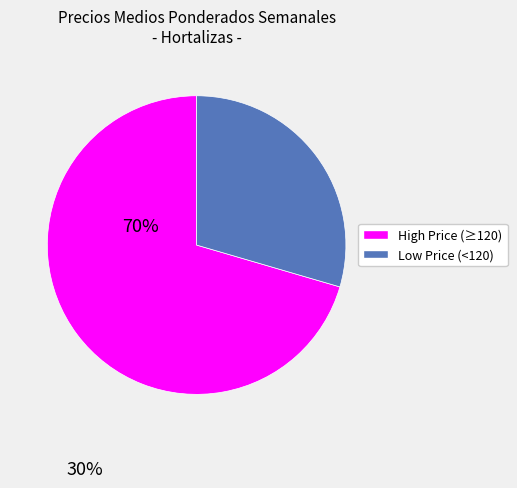

Does any single category account for the majority?

Yes